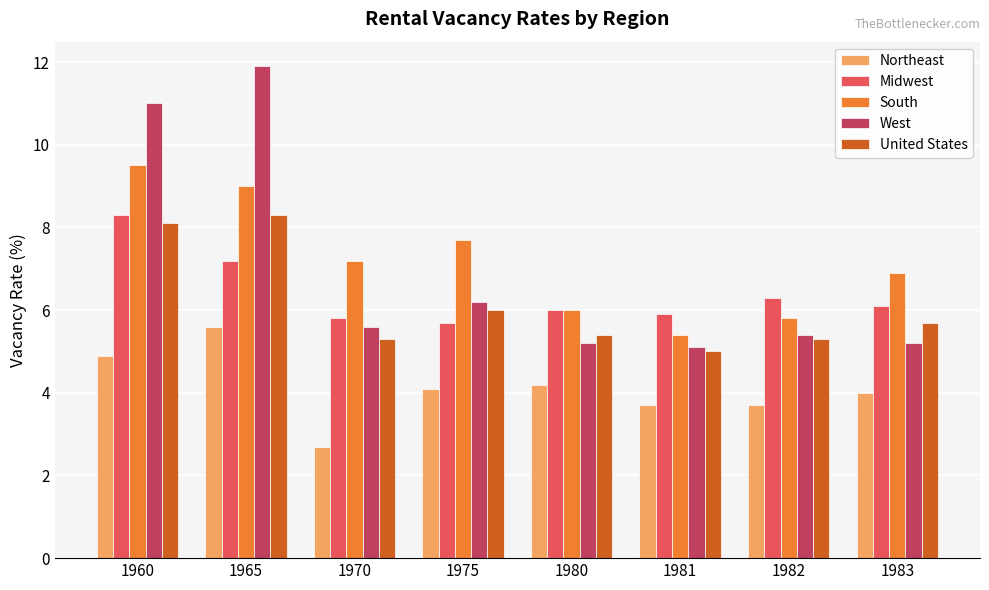

What is the difference between the Midwest values at 1982 and 1975?

0.6